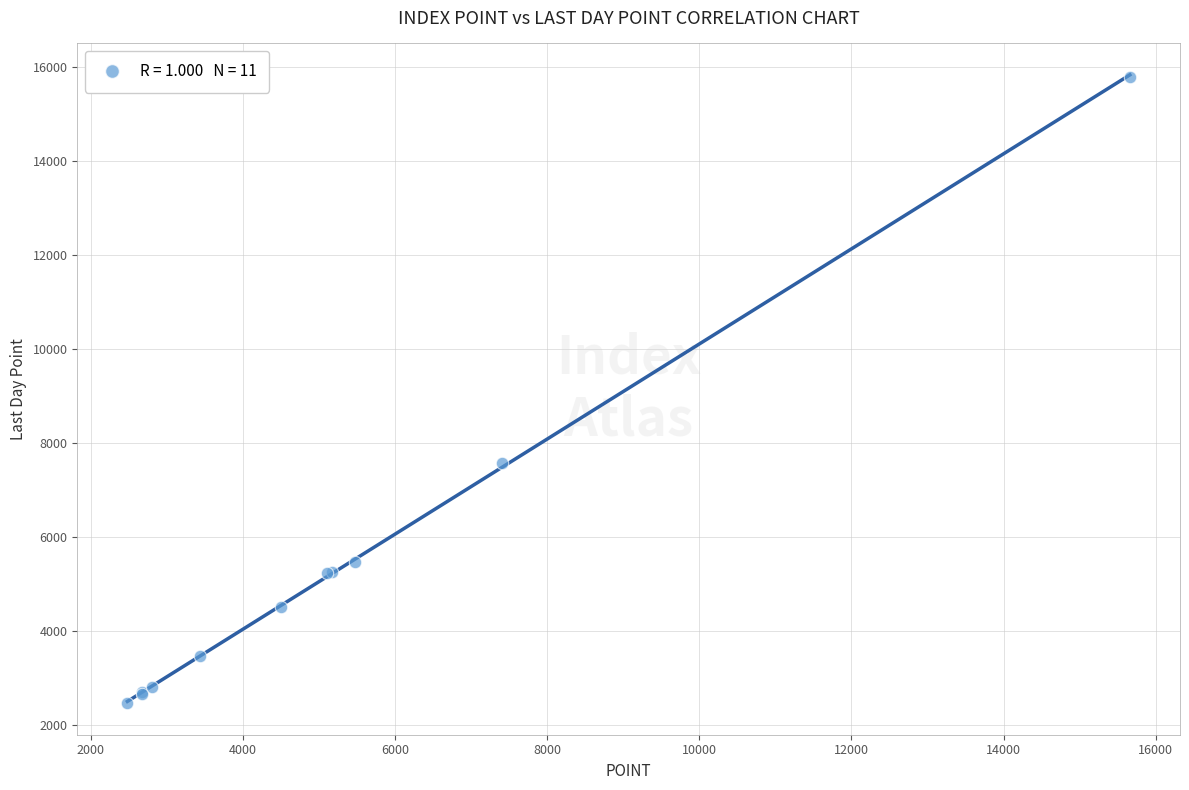

What Y value in the scatter plot is closest to 9129?

7569.6